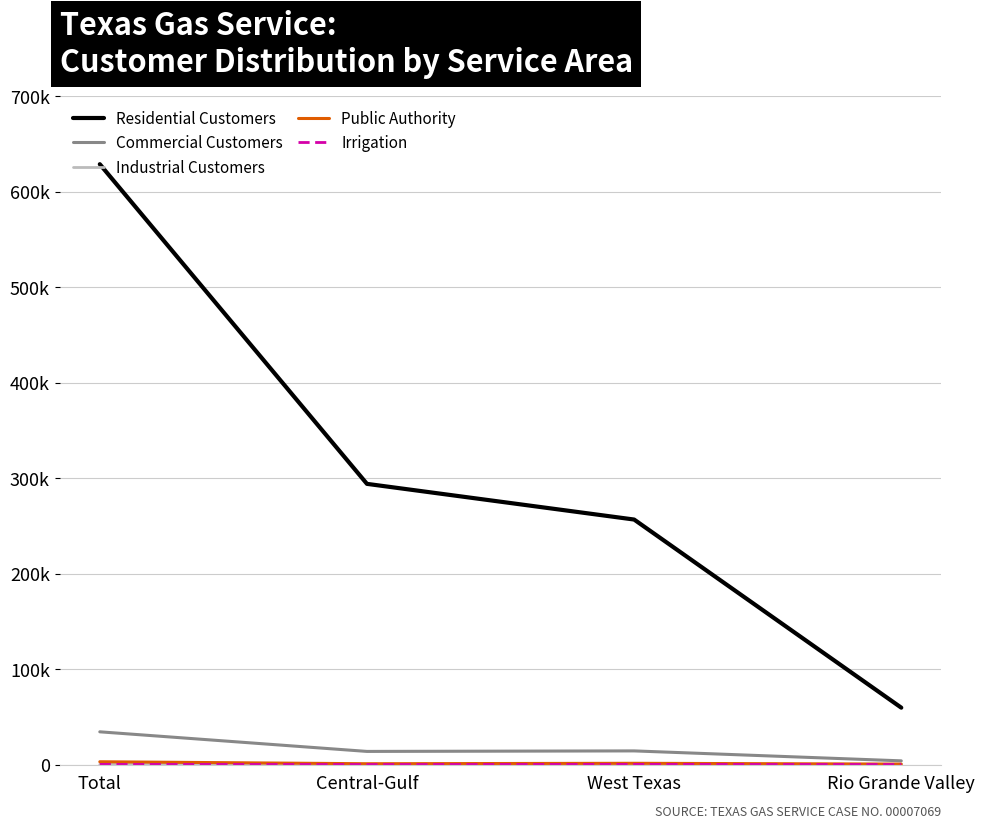

Is this an area chart (filled region under the line)?

No